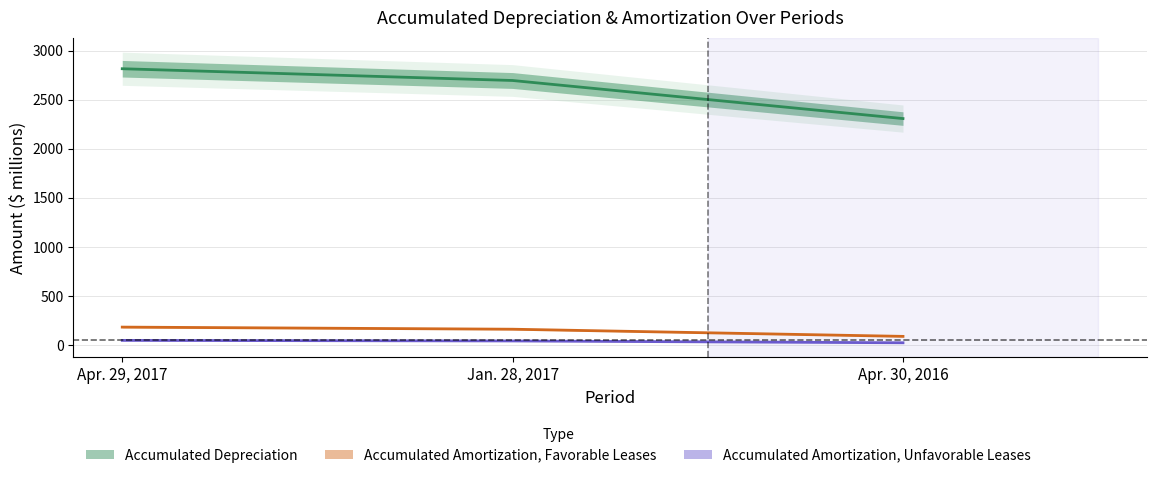

What is the highest value of the Accumulated Depreciation series?

2814.5